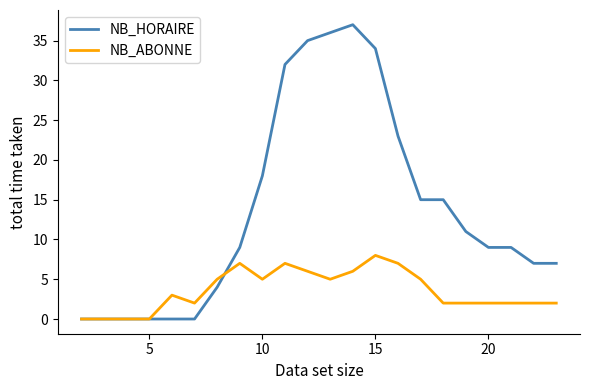

What is the greatest value displayed?

37